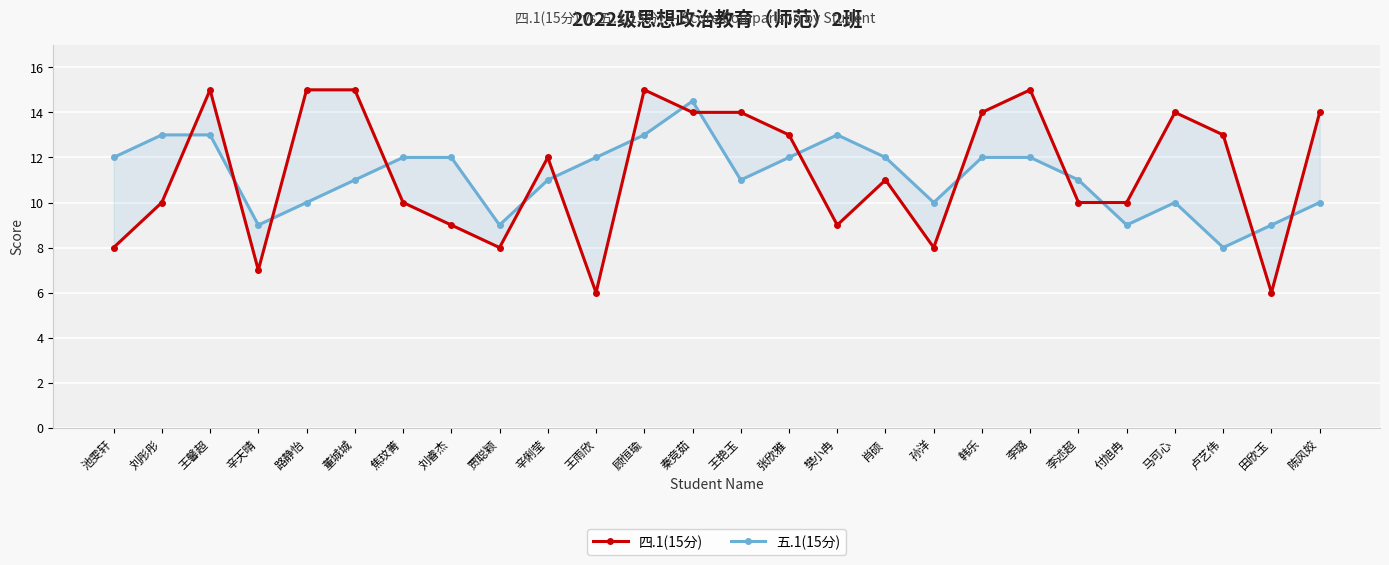

The value of 四.1(15分) at 刘彤彤 is 10.0. True or false?

True